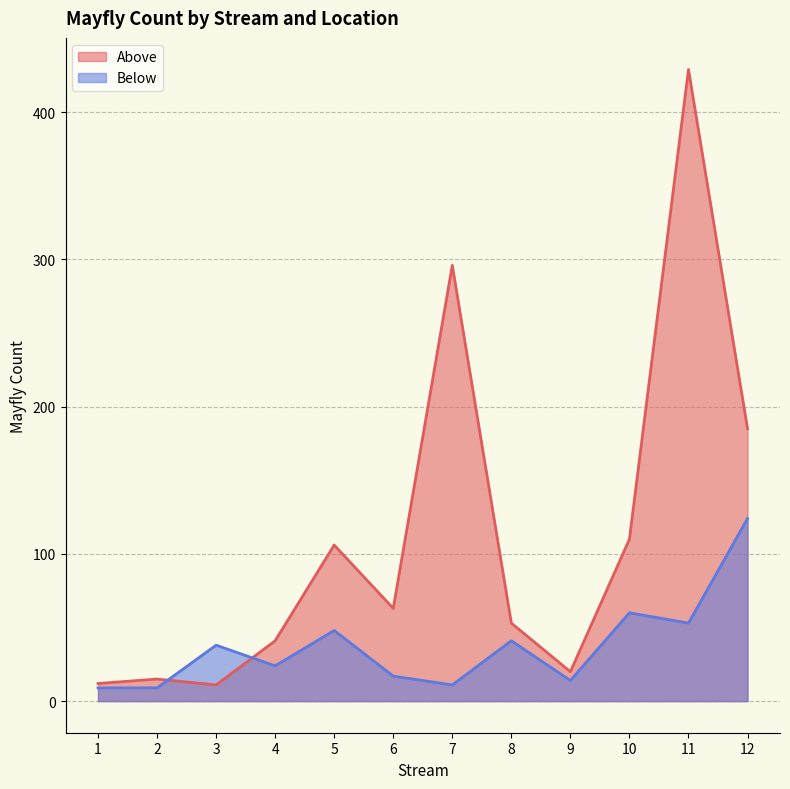

Reading left to right, transcribe all the data shown in this chart.

Above: 1=12	2=15	3=11	4=41	5=106	6=63	7=296	8=53	9=20	10=110	11=429	12=185
Below: 1=9	2=9	3=38	4=24	5=48	6=17	7=11	8=41	9=14	10=60	11=53	12=124